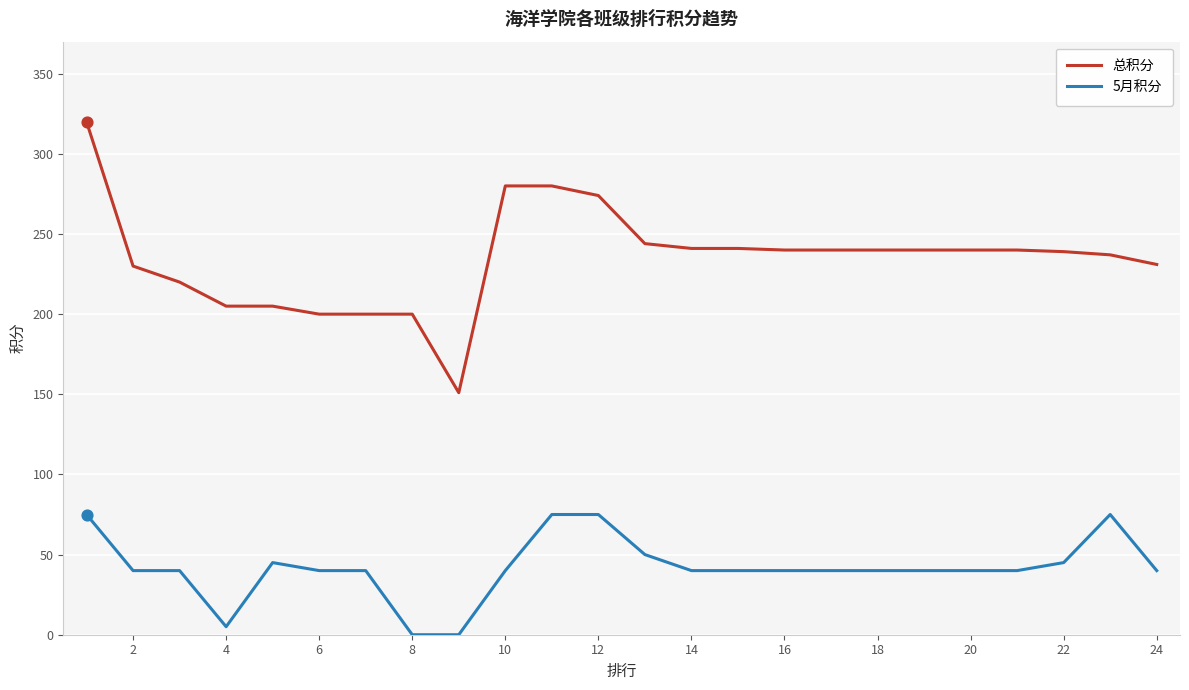

Which series has the widest spread of values?

总积分